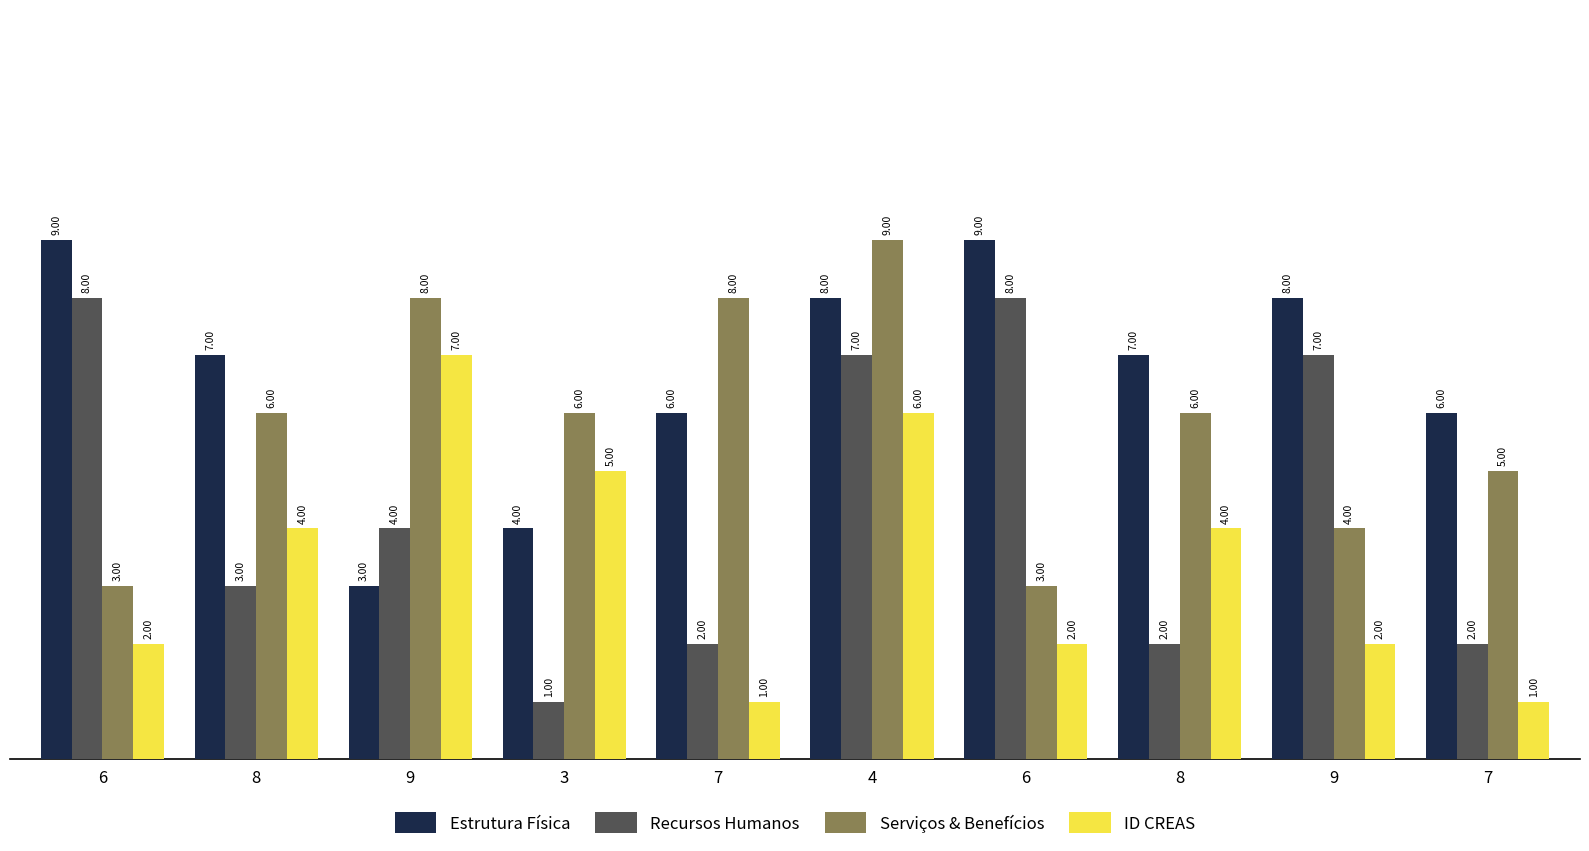

How many bars are there in each group?

4